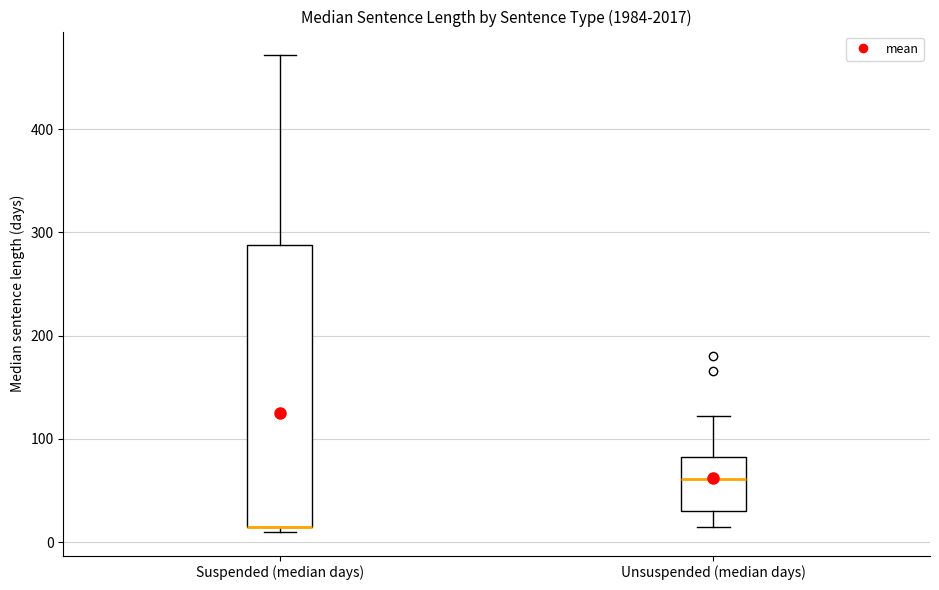

Comparing the boxes themselves (not the whiskers), which one is the tallest?

Suspended (median days)